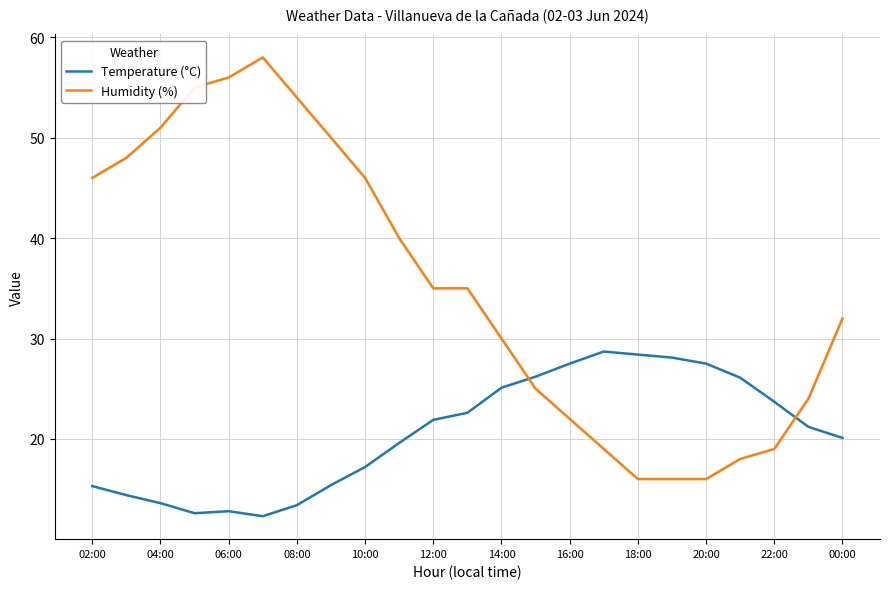

What is the difference between the maximum and minimum values in the Temperature (°C) series?

16.4